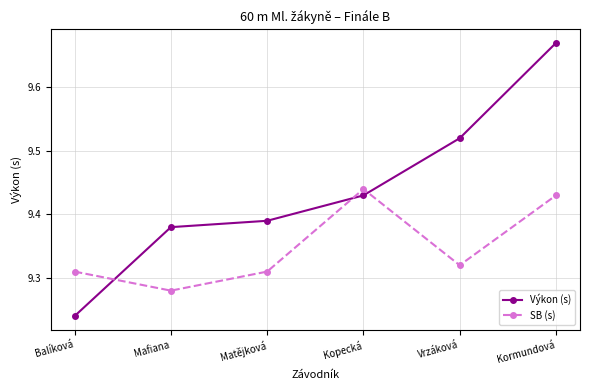

True or false: Výkon (s) and SB (s) intersect in this chart.

True